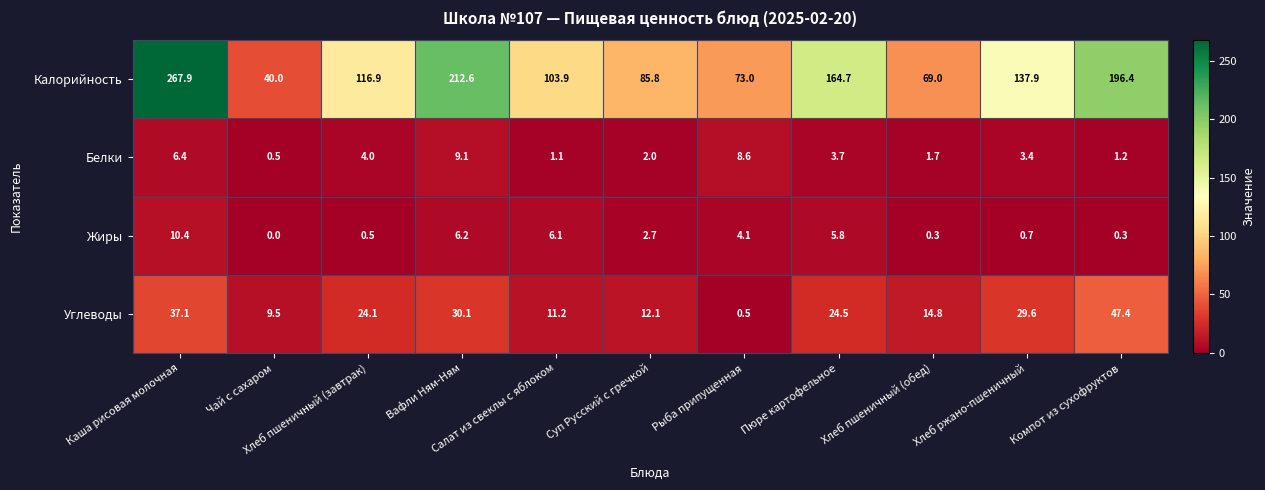

Between Вафли Ням-Ням and Салат из свеклы с яблоком, which series saw the biggest shift?

Калорийность